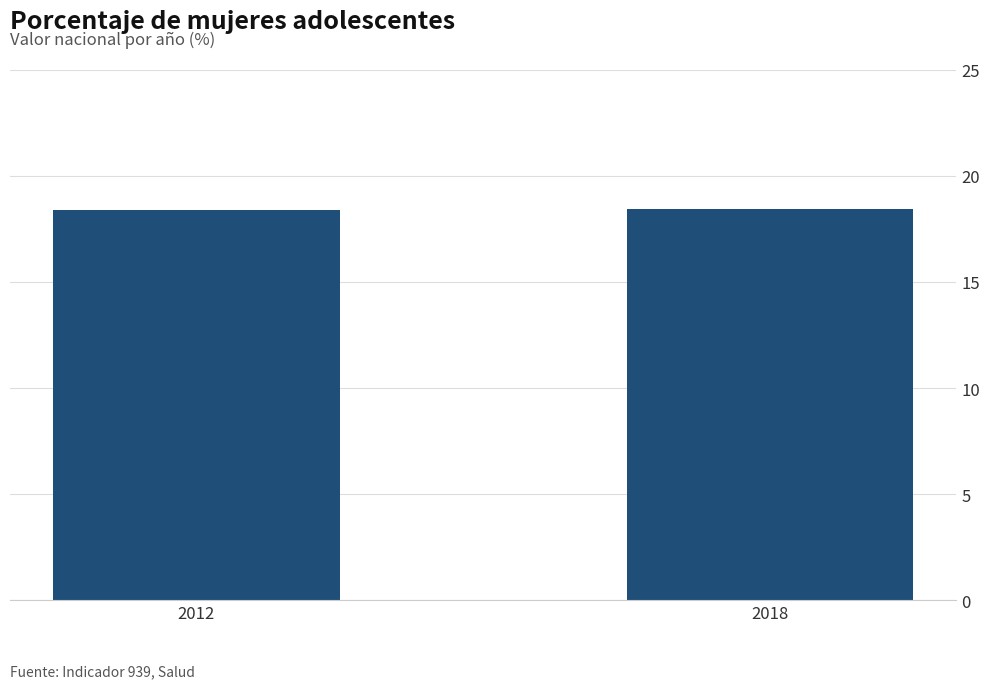

Approximately how many times larger is the value at 2012 compared to 2018?

1.0